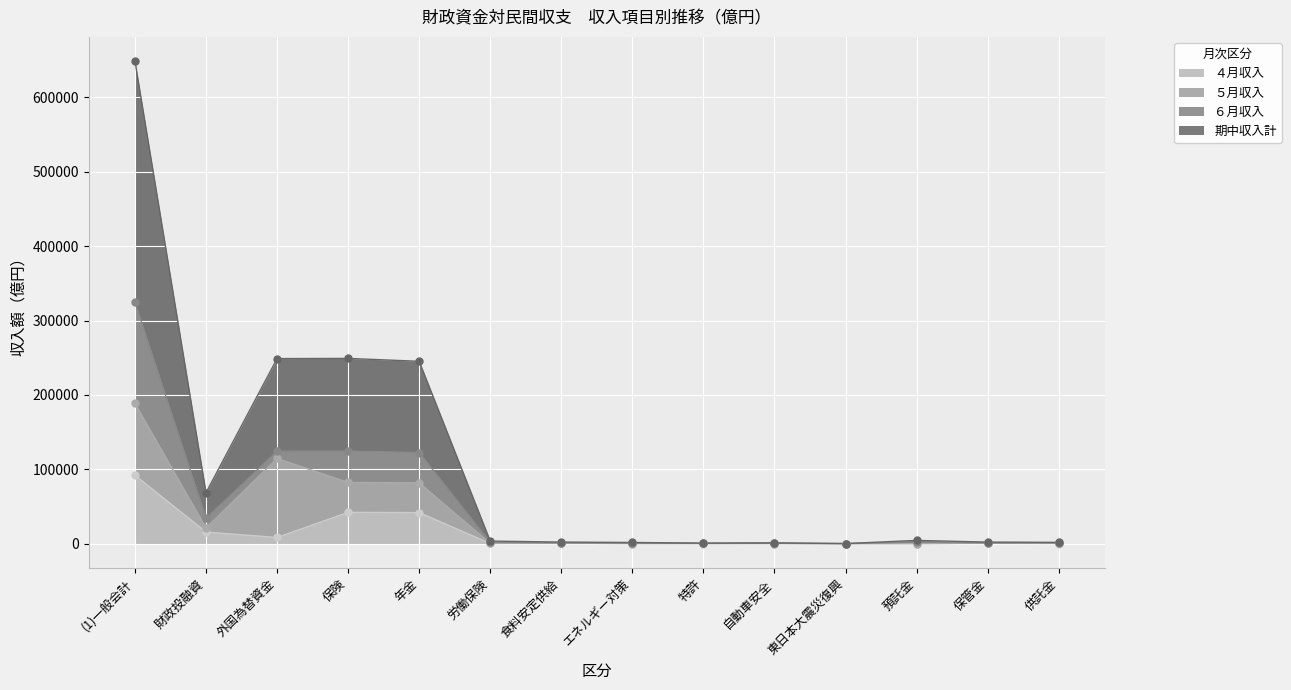

Which series has the largest Y range (max minus min)?

期中収入計